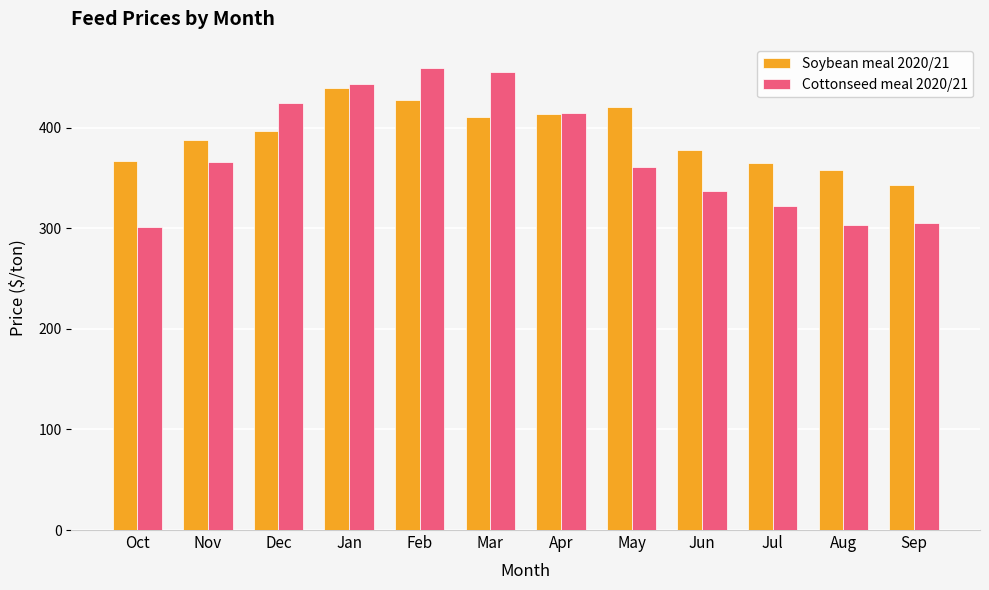

List the series in order of their peak value, lowest first.

Soybean meal 2020/21, Cottonseed meal 2020/21